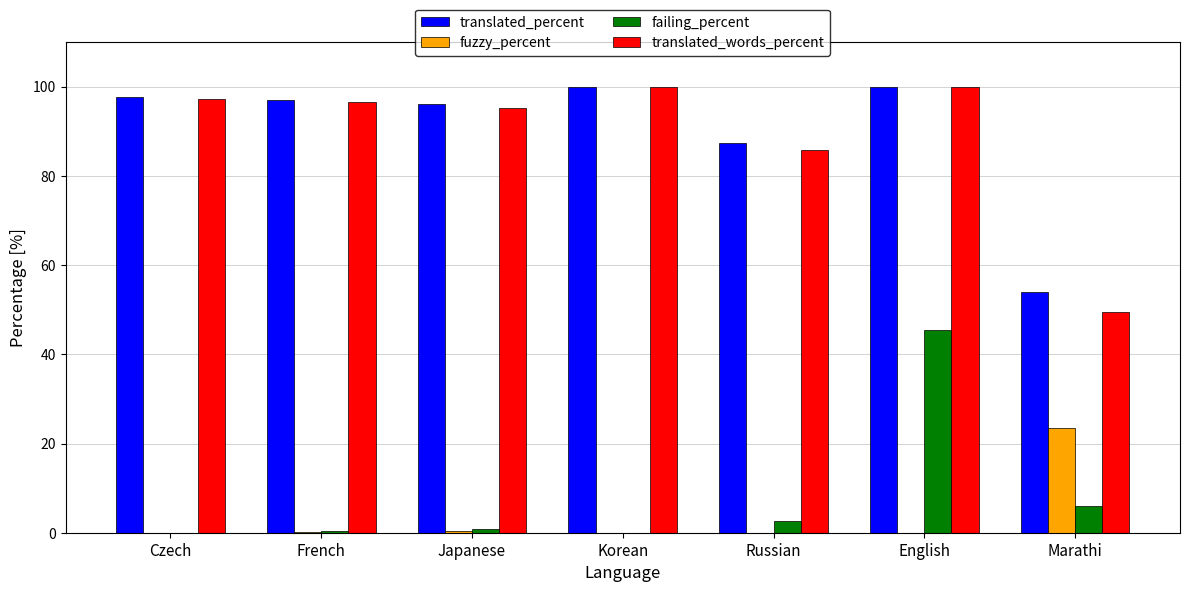

What are all the series names shown in the legend?

translated_percent, fuzzy_percent, failing_percent, translated_words_percent